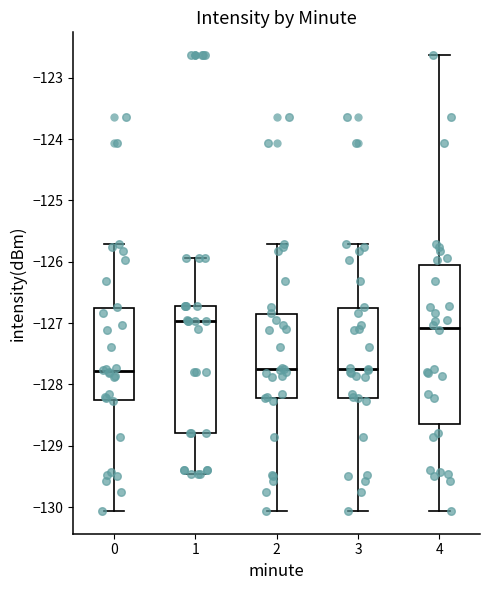

Where is the lower edge of the box at x = 1 on the y-axis? The values are not printed on the chart, so give them approximately, as read against the axis.

-128.8